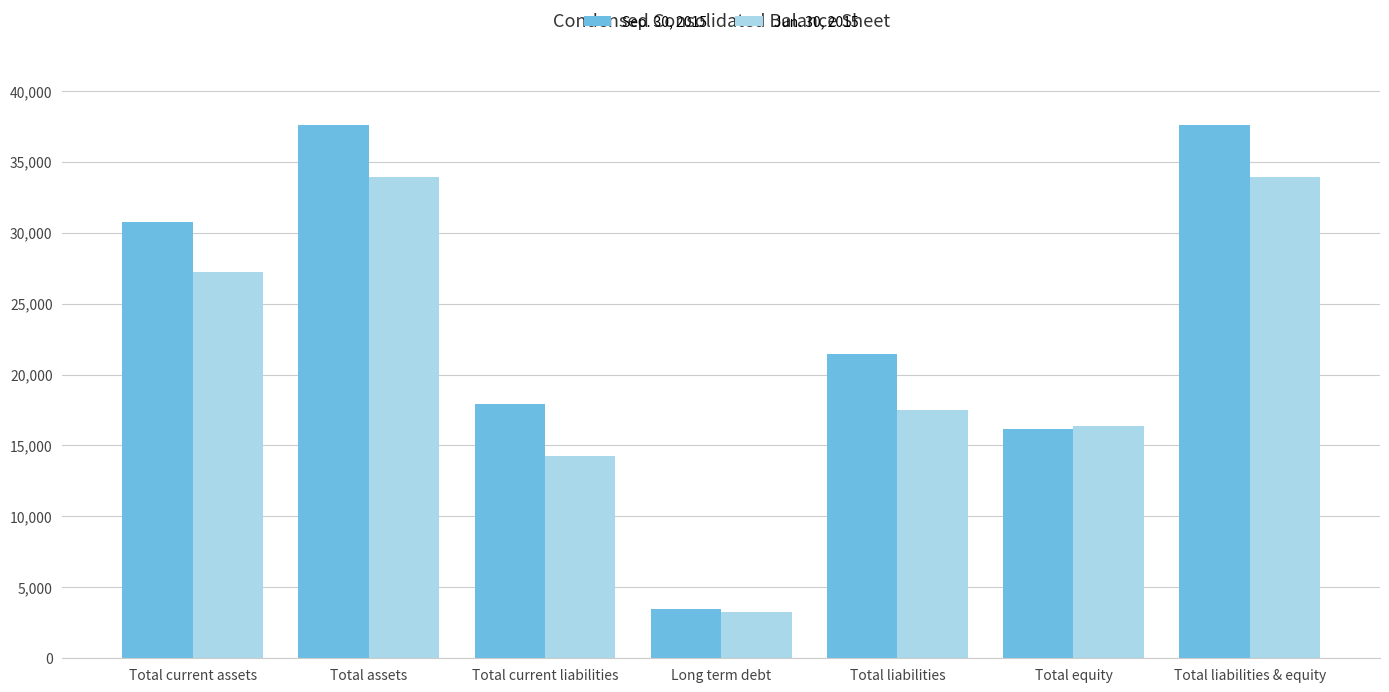

At which category does the chart reach its minimum across all series?

Long term debt